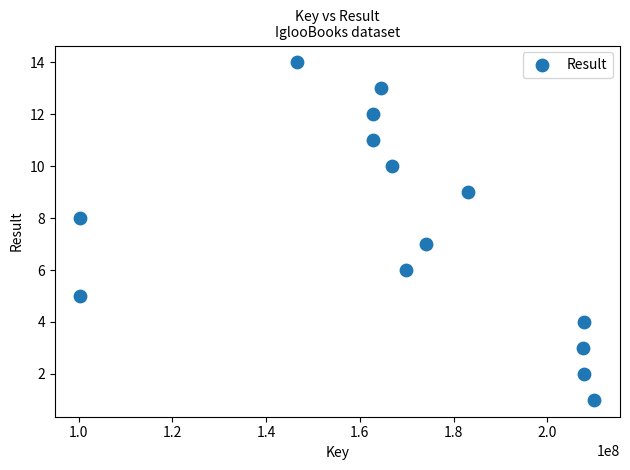

What is the range of X values (max minus min)?

109602401